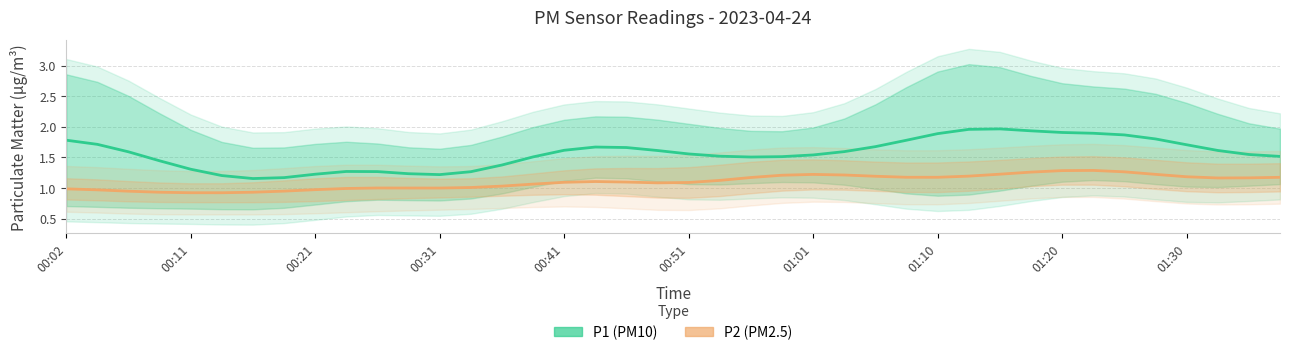

True or false: P2 (PM2.5) and P1 (PM10) cross at least once.

False